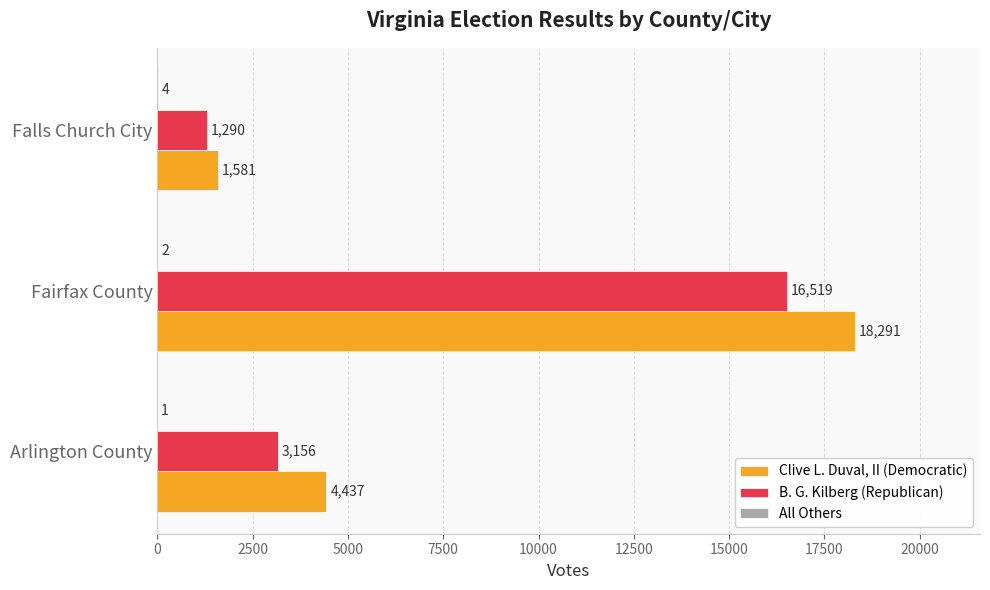

At which label is Clive L. Duval, II (Democratic) closest to 9936?

Arlington County